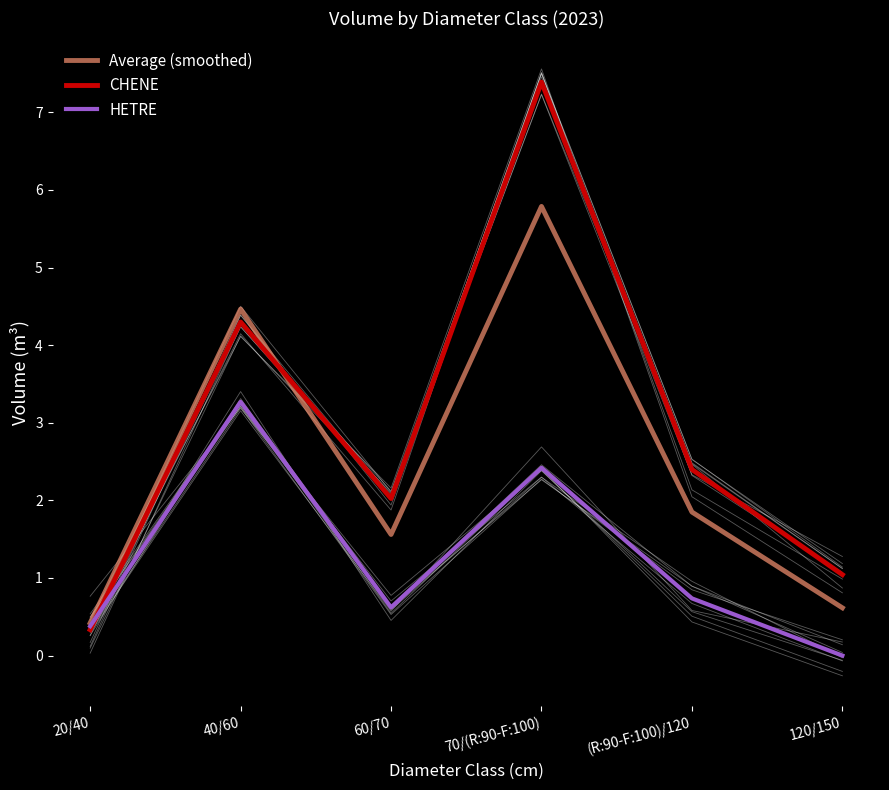

Rank the series by their maximum value, from lowest to highest.

HETRE, Average (smoothed), CHENE